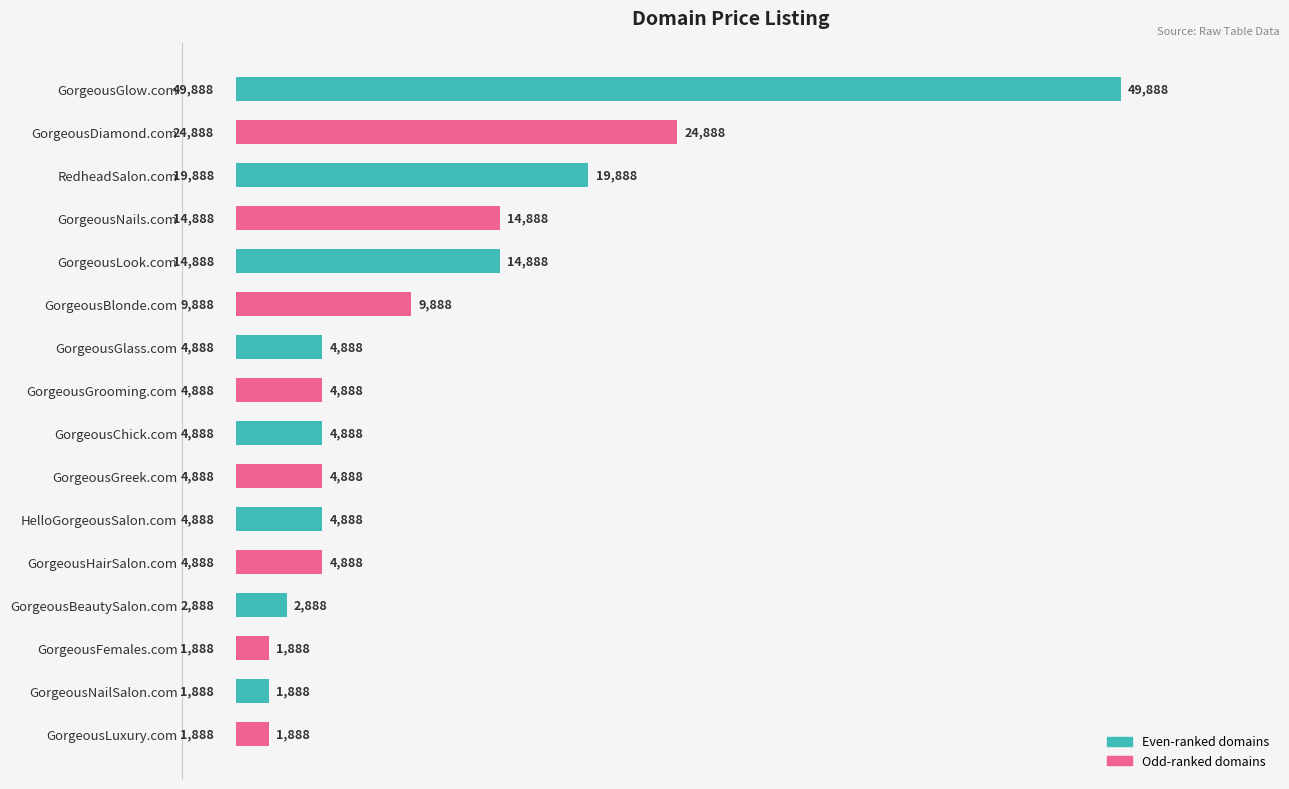

What is the label of the 13th bar from the top?

GorgeousBeautySalon.com